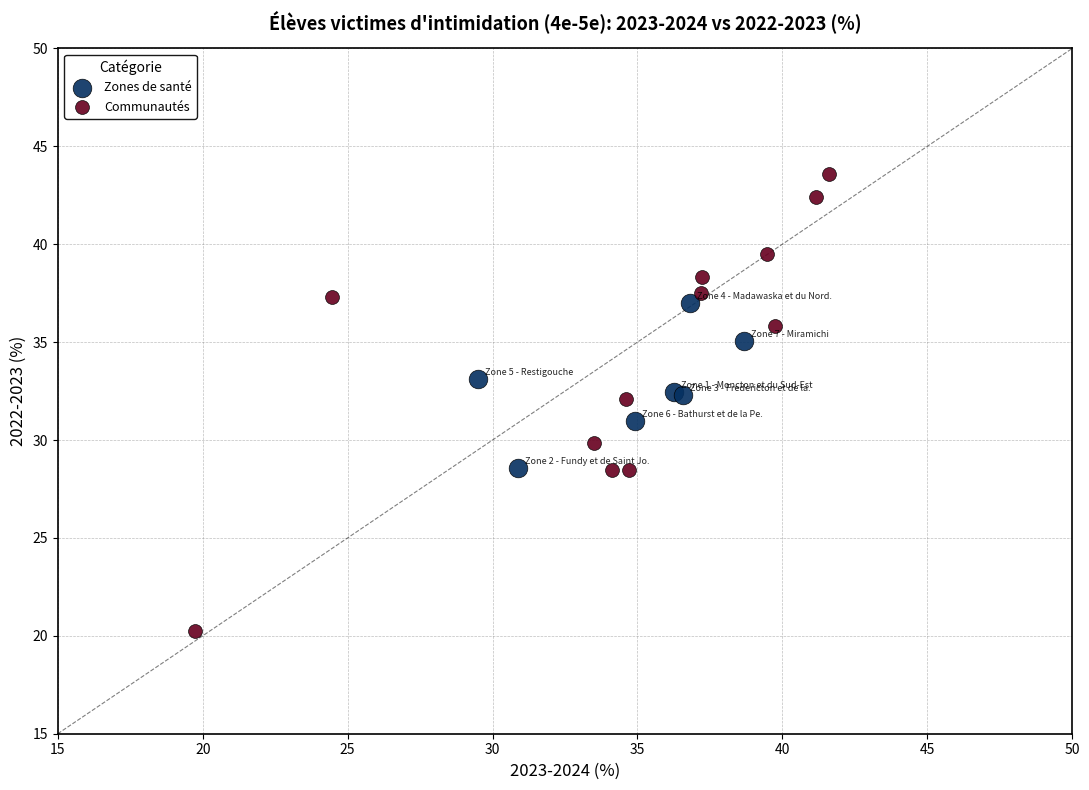

Which series contains the lowest Y value?

Communautés